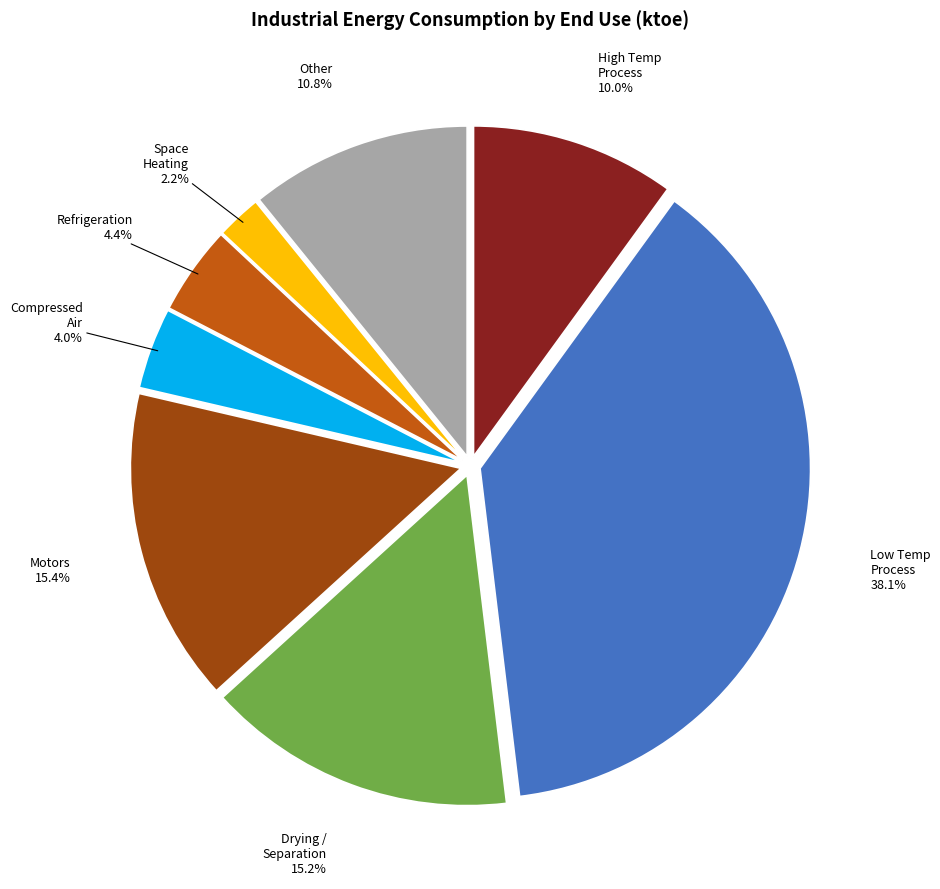

Is there a majority slice in this chart?

No